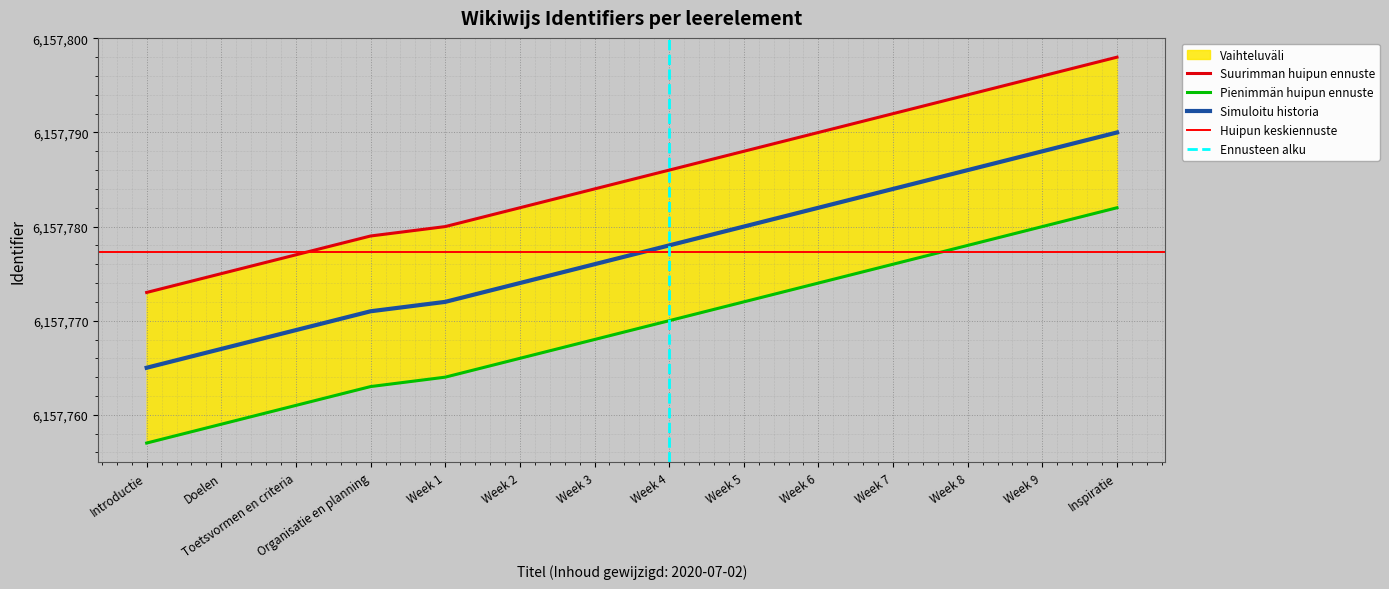

Reading left to right, transcribe all the data shown in this chart.

Introductie=6157773	Doelen=6157775	Toetsvormen en criteria=6157777	Organisatie en planning=6157779	Week 1=6157780	Week 2=6157782	Week 3=6157784	Week 4=6157786	Week 5=6157788	Week 6=6157790	Week 7=6157792	Week 8=6157794	Week 9=6157796	Inspiratie=6157798